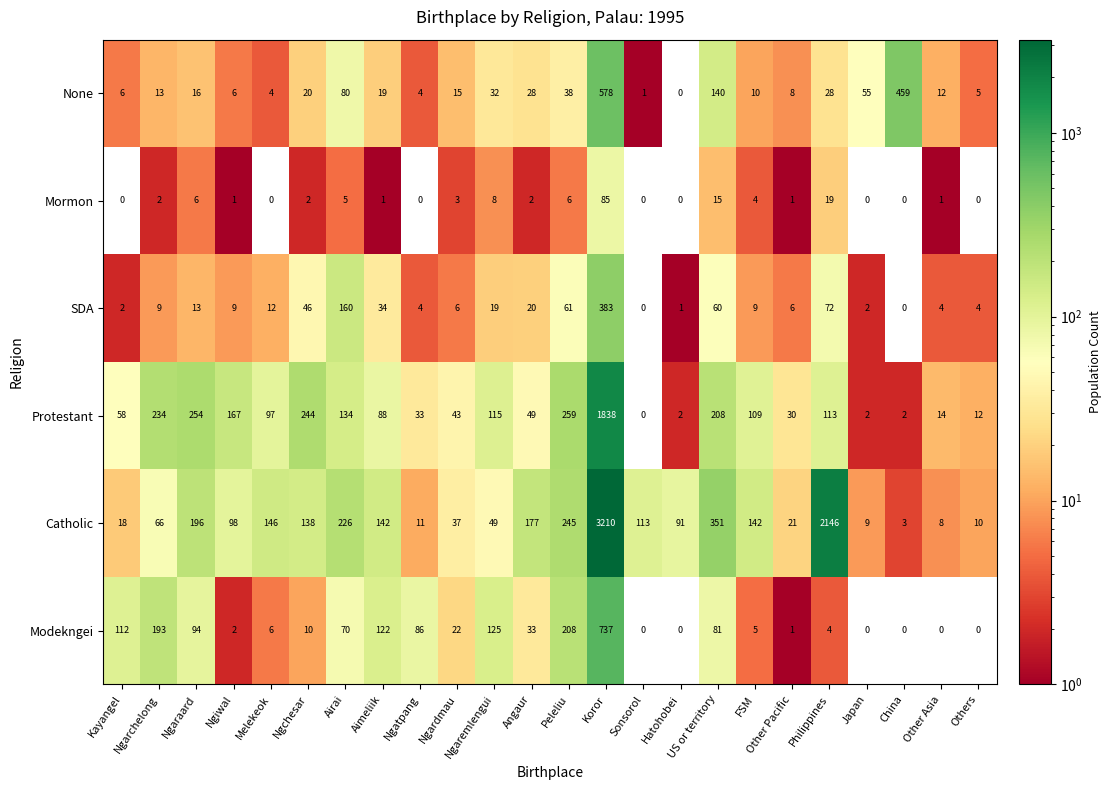

At which label is None closest to 289?

US or territory